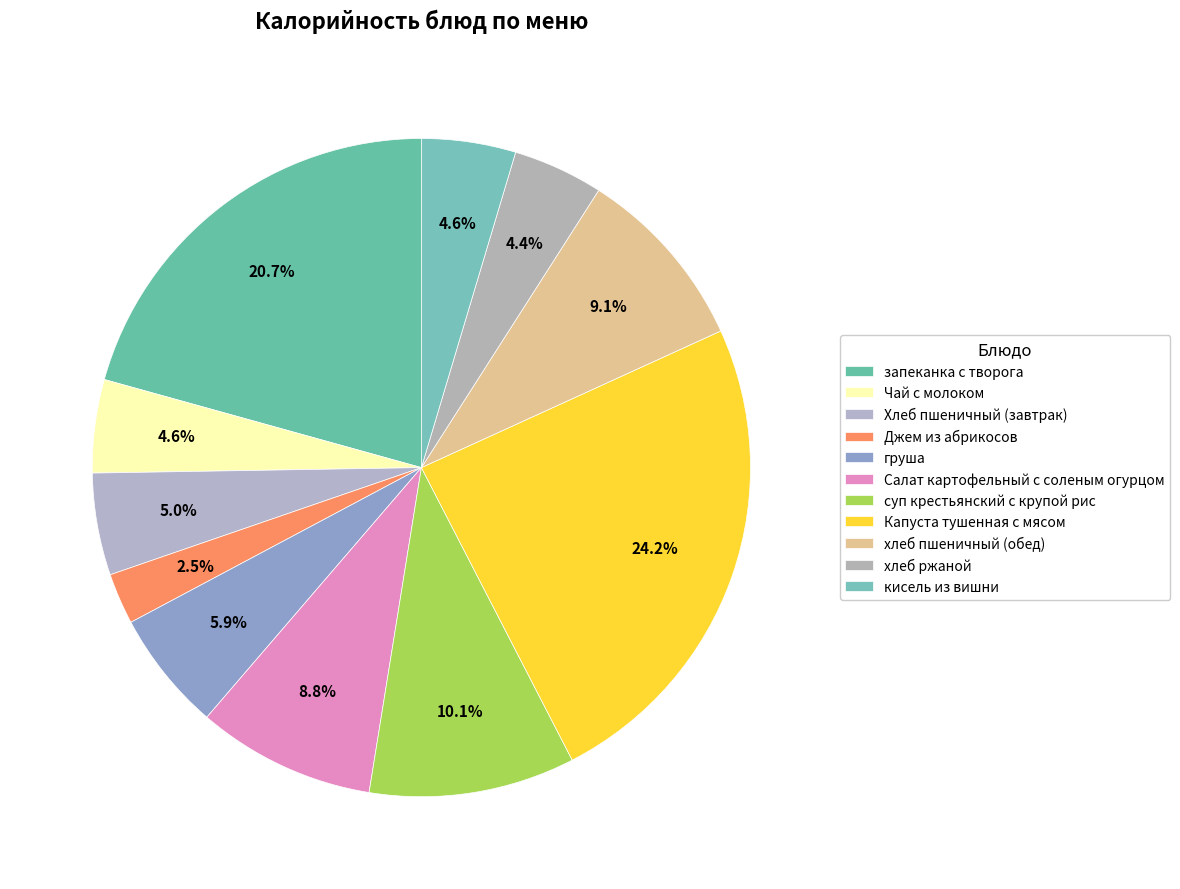

How many slices are in this pie chart?

11